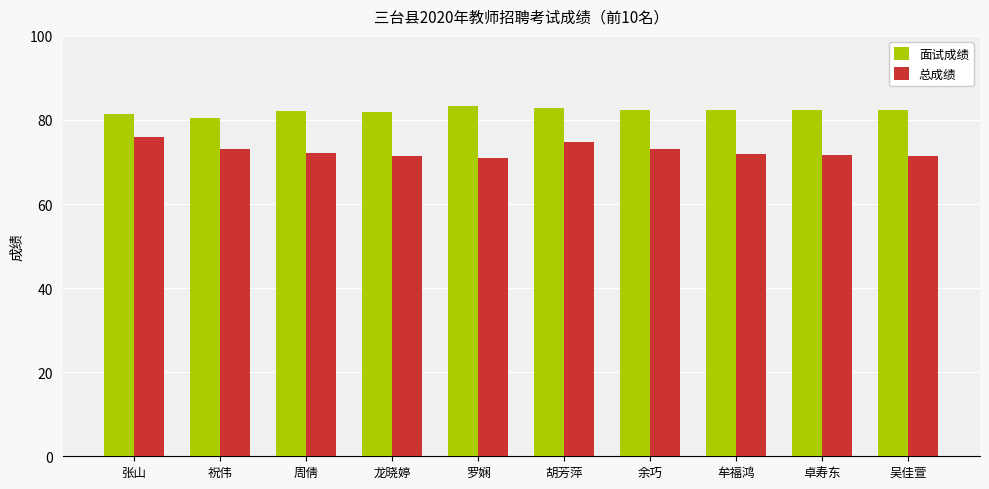

The value of 总成绩 at 龙晓婷 is 71.5. True or false?

True